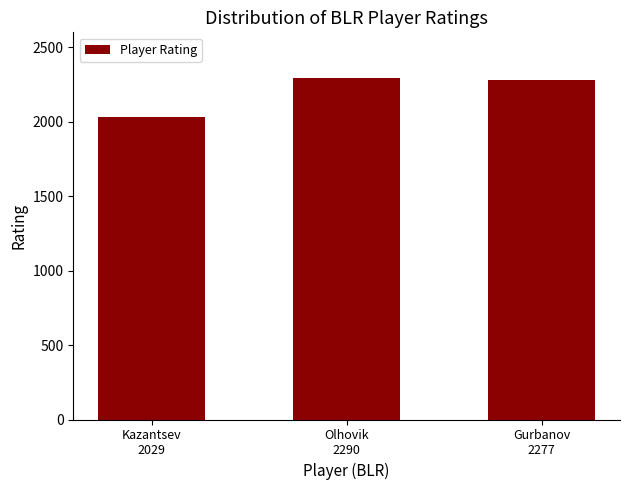

Reading left to right, transcribe all the data shown in this chart.

2029	2290	2277